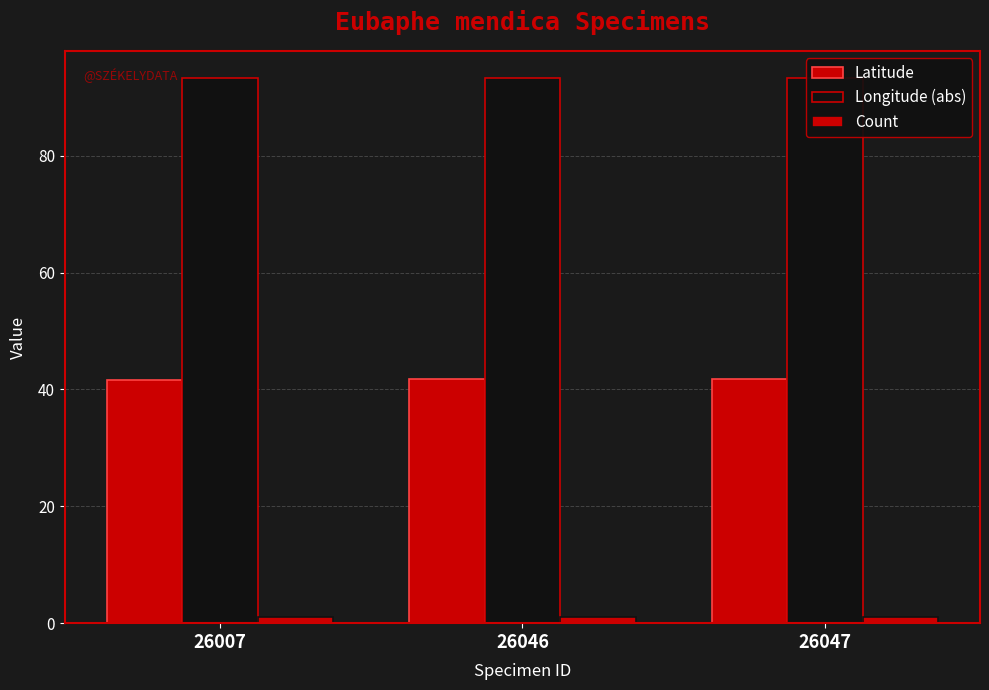

Reading left to right, list all the values displayed in this chart.

Latitude: 26007=41.6	26046=41.8	26047=41.8
Longitude (abs): 26007=93.3	26046=93.3	26047=93.3
Count: 26007=1.0	26046=1.0	26047=1.0